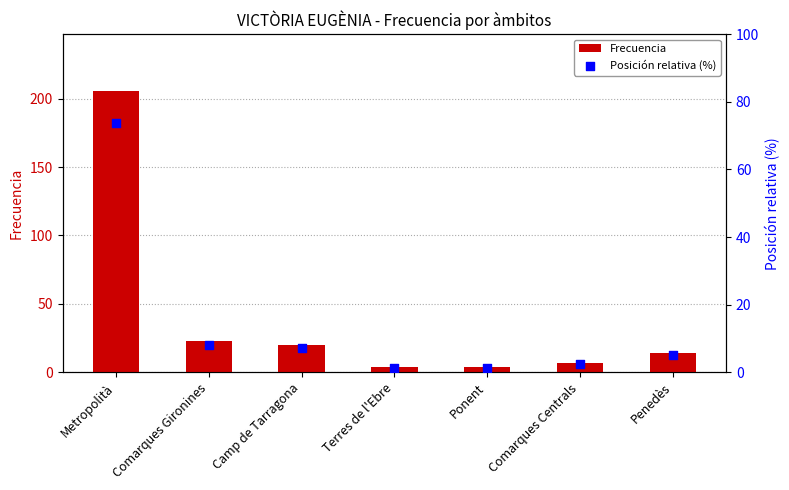

Which series reaches the minimum Y coordinate?

Posición relativa (%)